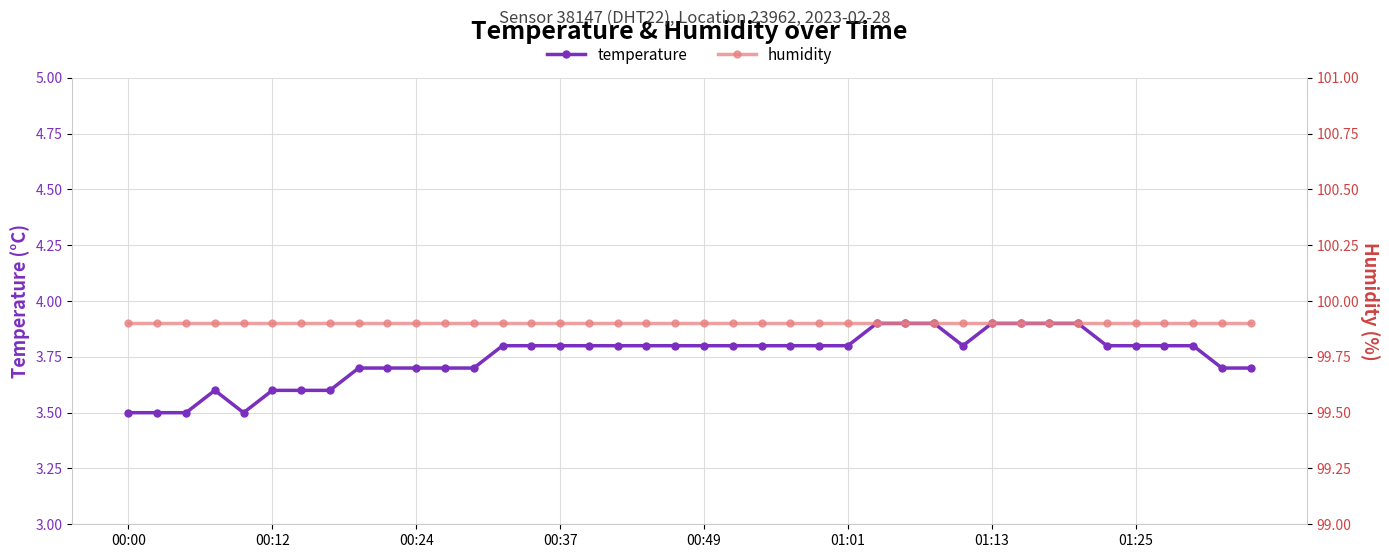

The value of temperature at 22 is 6.1. True or false?

False